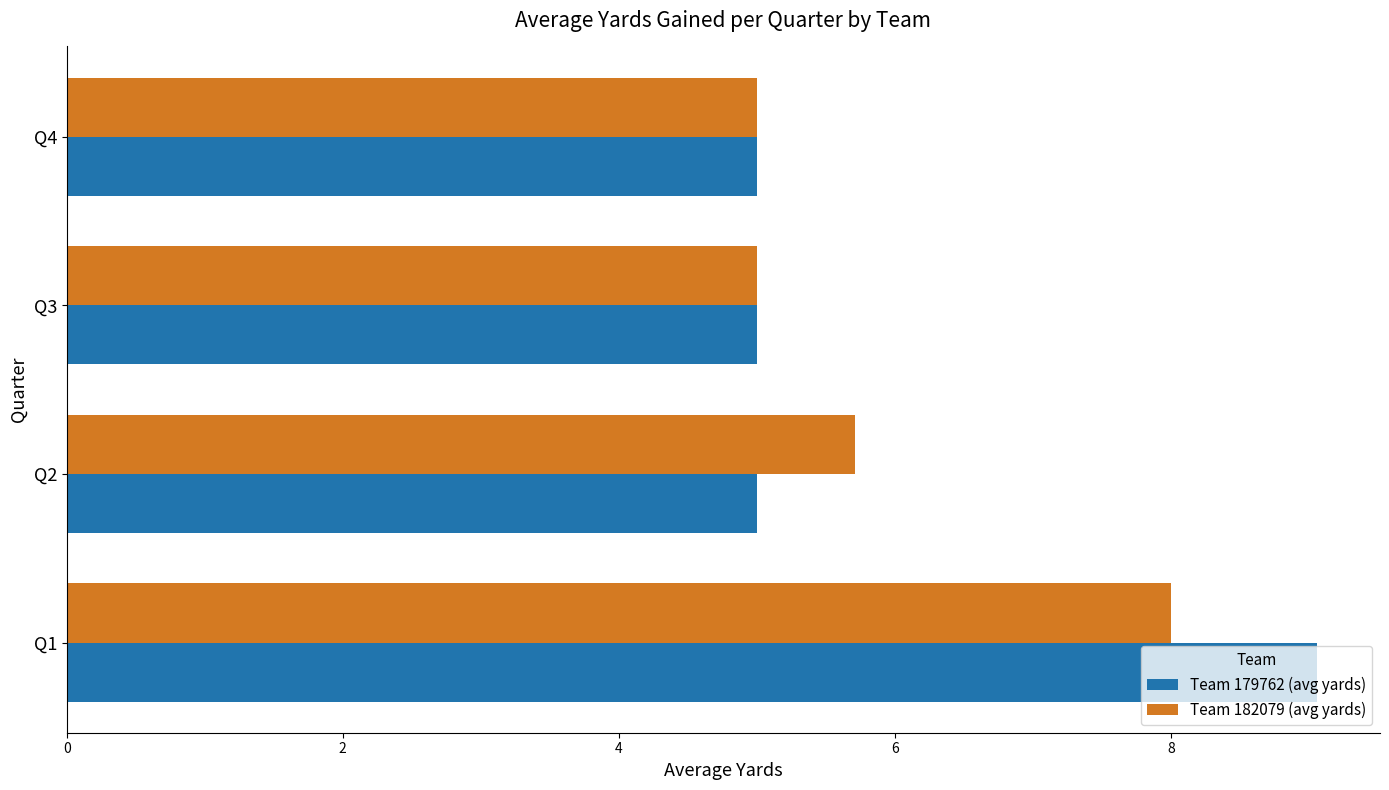

What is the total value across all series at Q4?

10.0